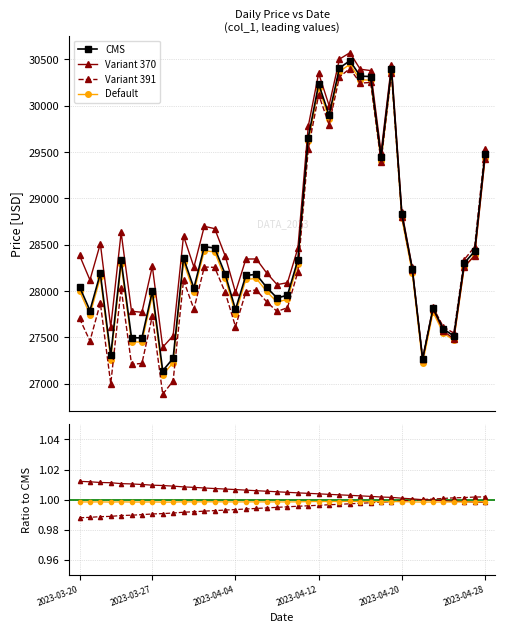

What is the difference between the maximum and minimum values?

3344.8